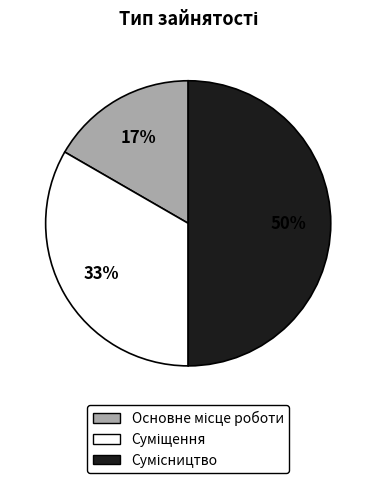

To the nearest percent, what is the average slice percentage?

33%